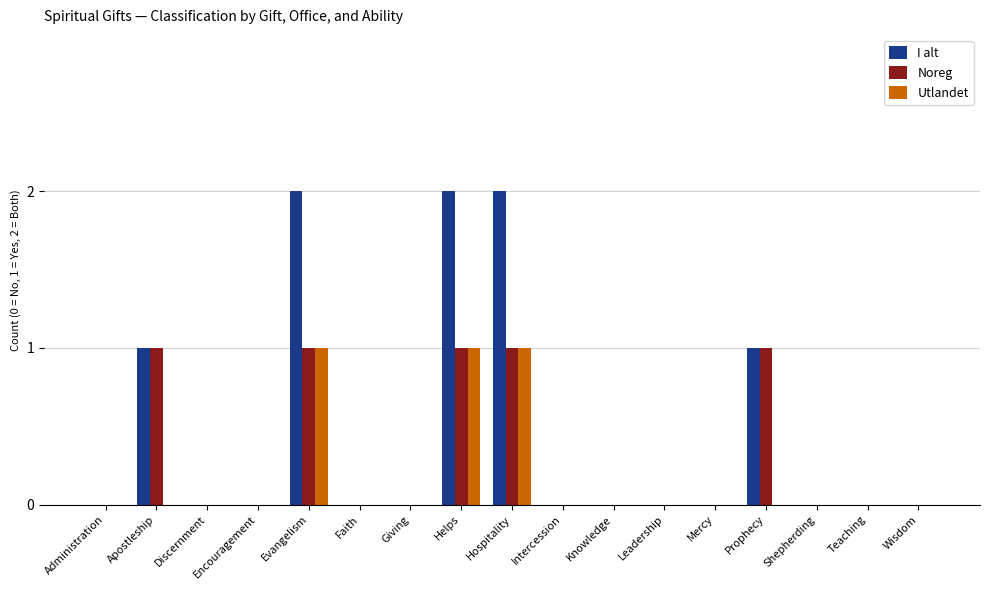

What are all the series names shown in the legend?

I alt, Noreg, Utlandet